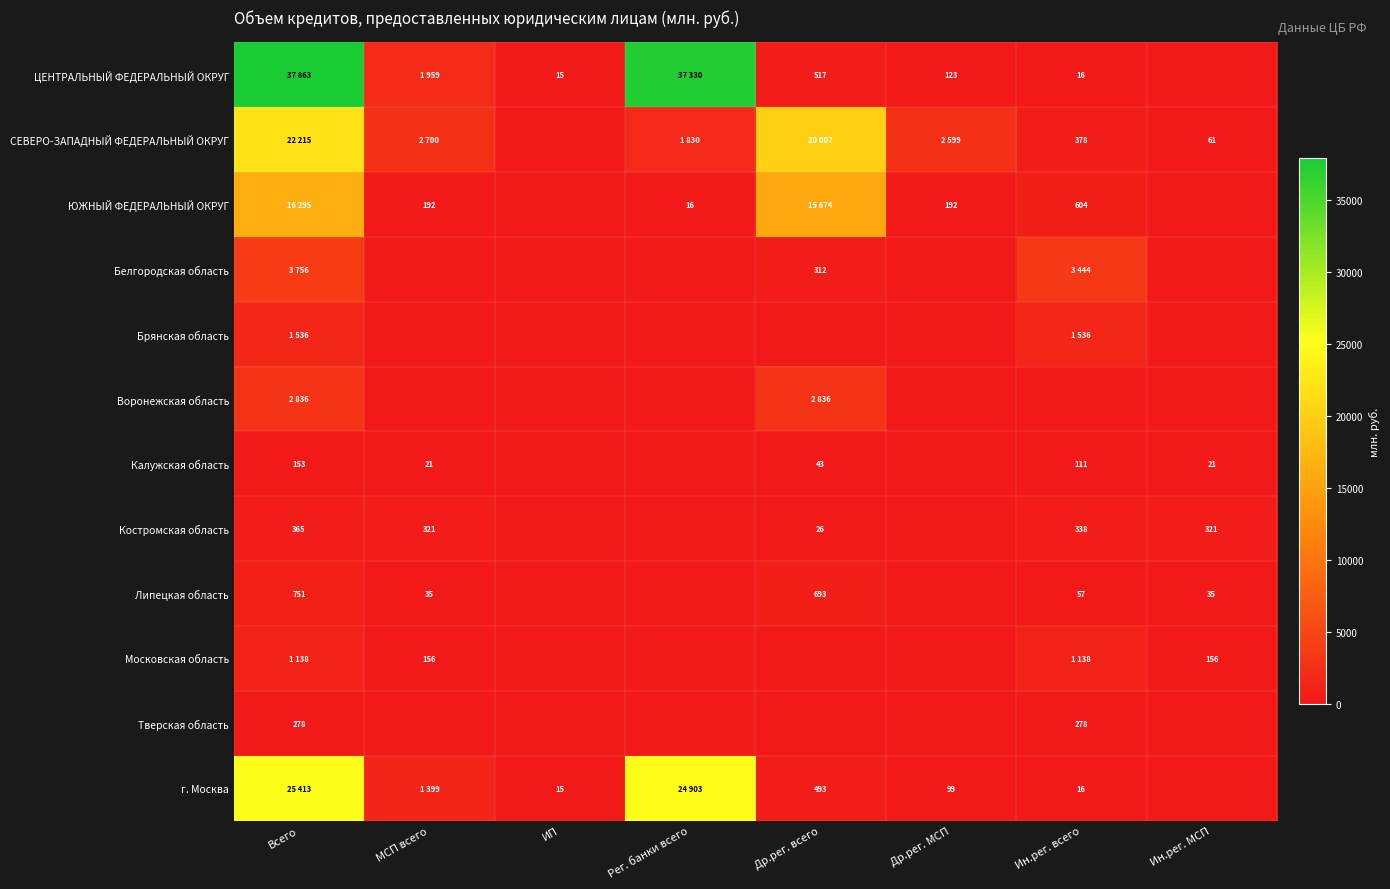

Which category has the lowest value across all series?

Ин.рег. МСП